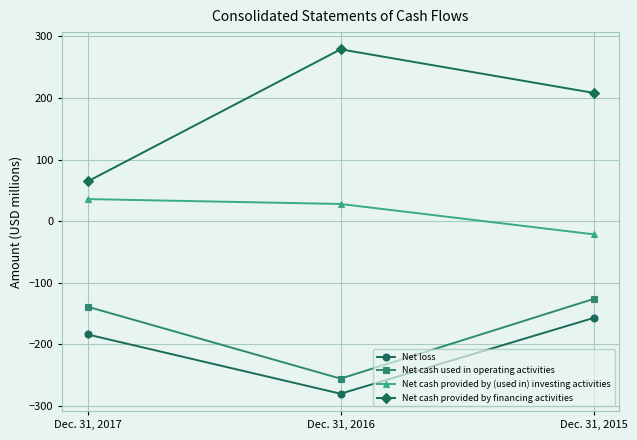

Is the value of Net cash provided by financing activities at Dec. 31, 2015 greater than the value of Net cash used in operating activities at Dec. 31, 2017?

Yes